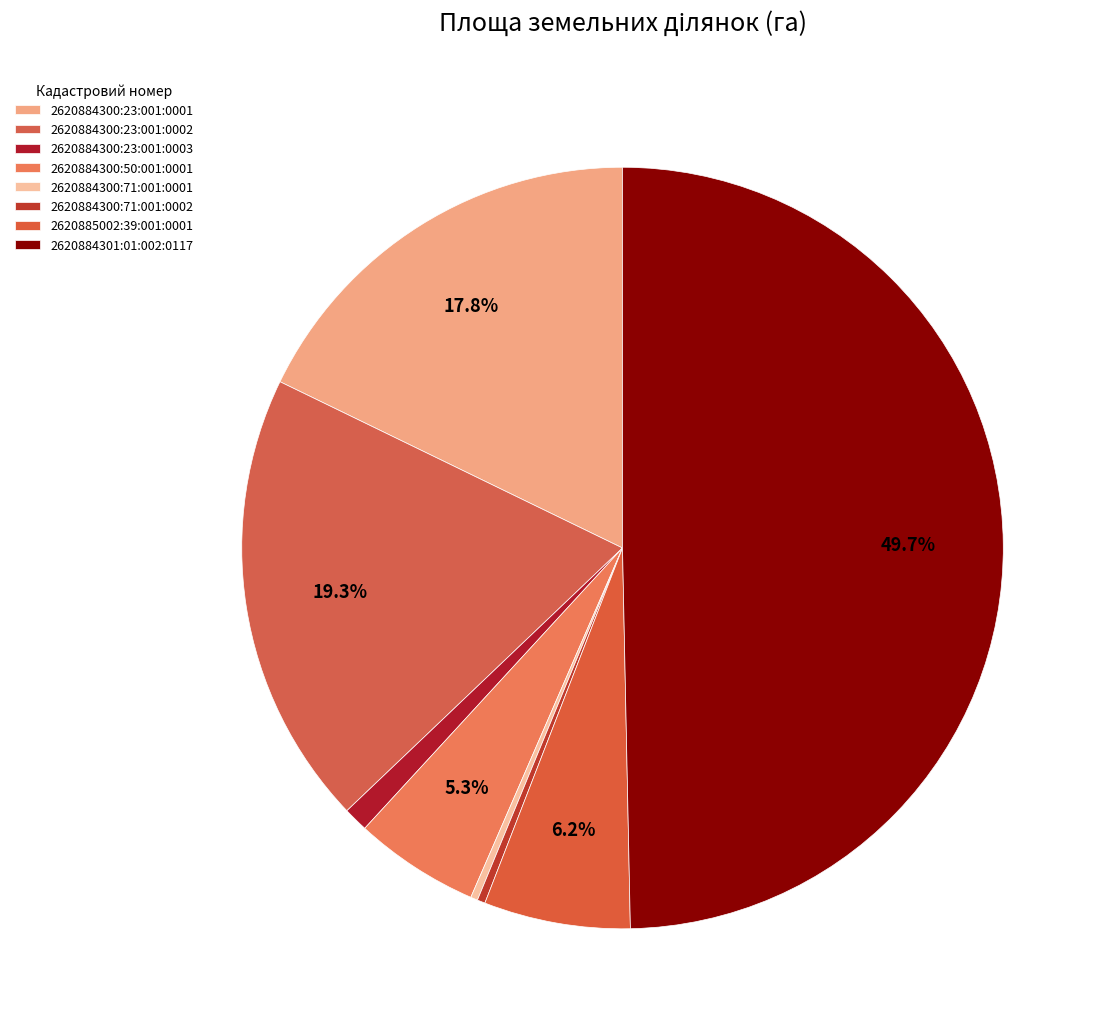

How many segments does this pie chart have?

8